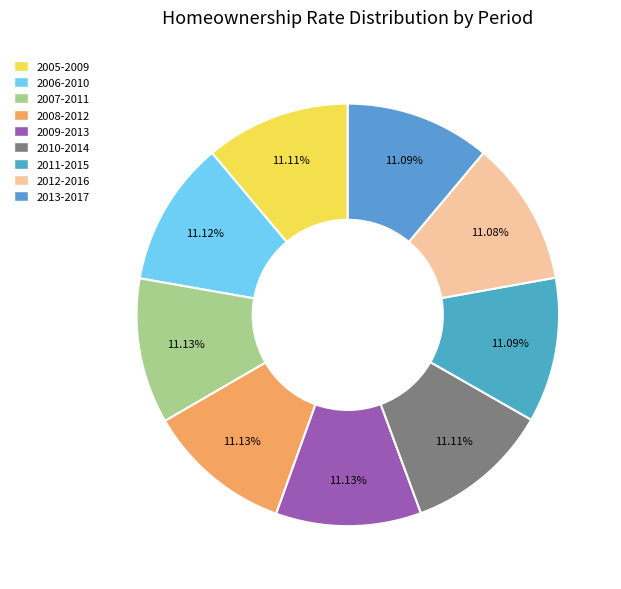

Count the number of slices in the pie.

9